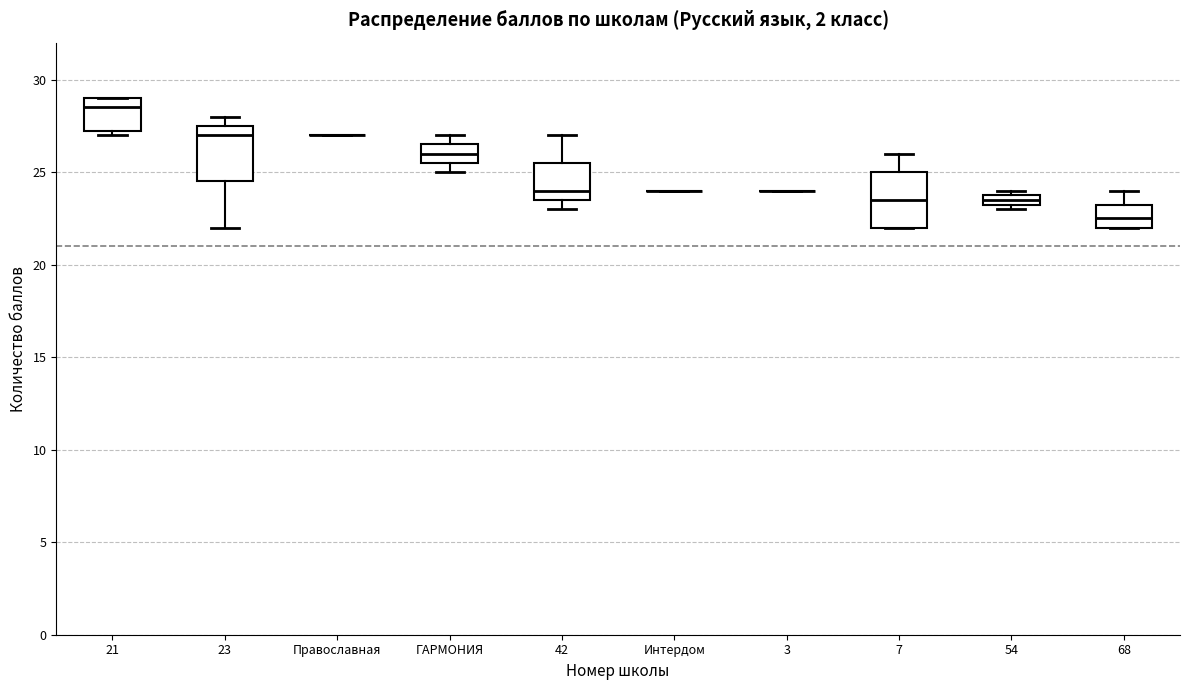

Where does the median line of the box for 7 sit on the y-axis? The values are not printed on the chart, so give them approximately, as read against the axis.

23.5